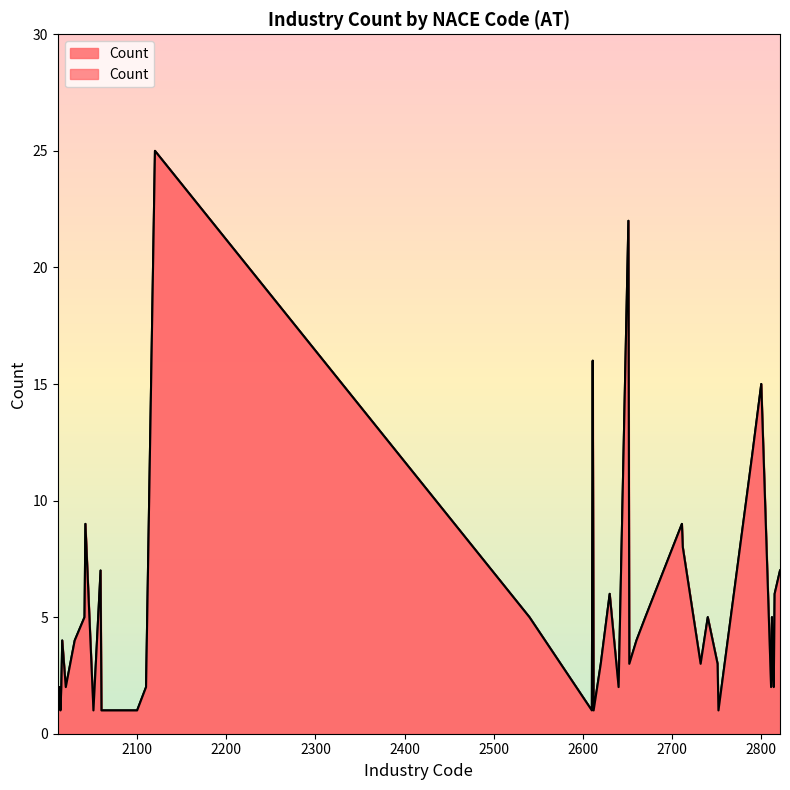

What is the sum of all values?

216